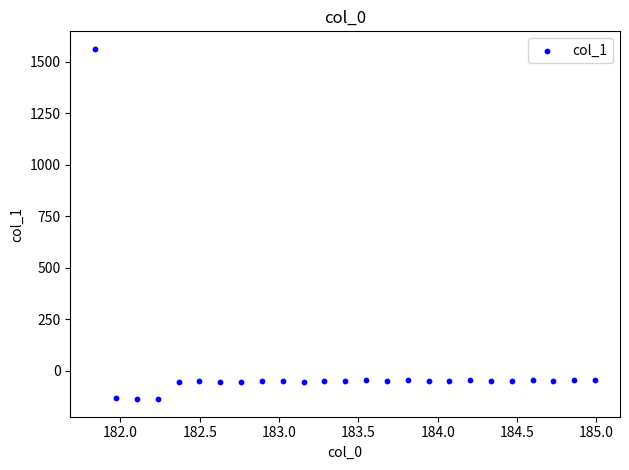

What is the range of Y values (max minus min)?

1700.4